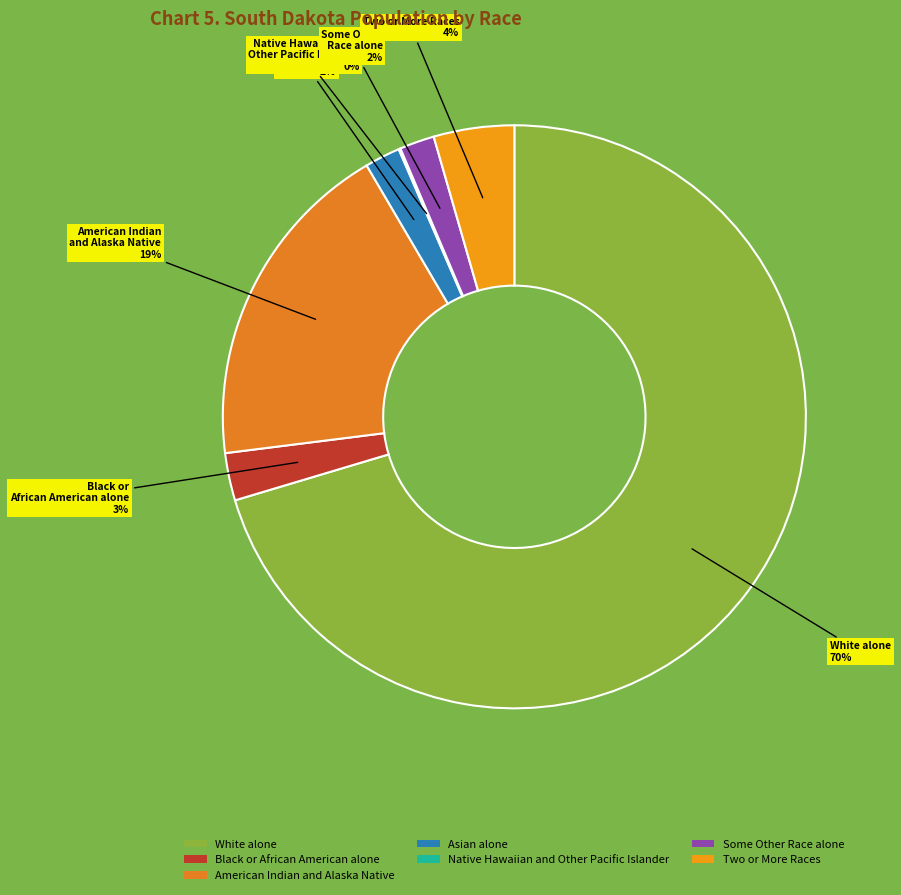

To the nearest percent, what is the difference between the largest and smallest slice percentages?

70%